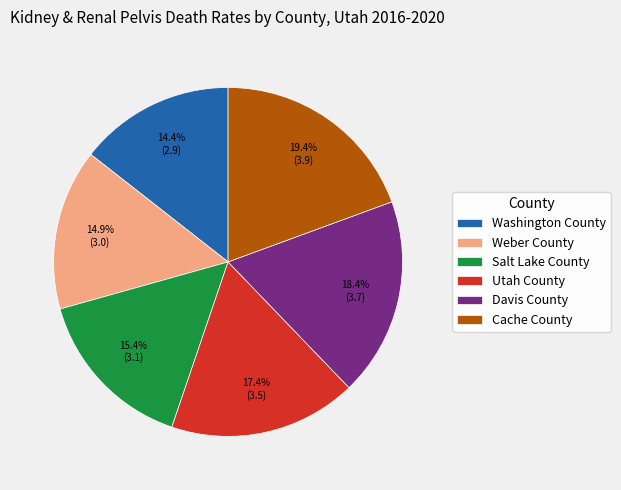

What is the largest slice in the pie chart?

Cache County